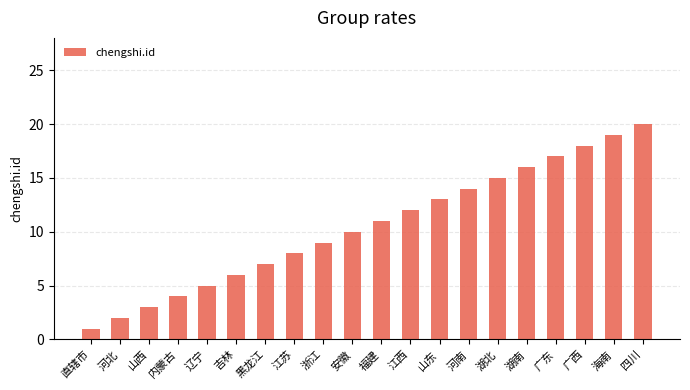

What is the label of the 6th bar from the right?

湖北